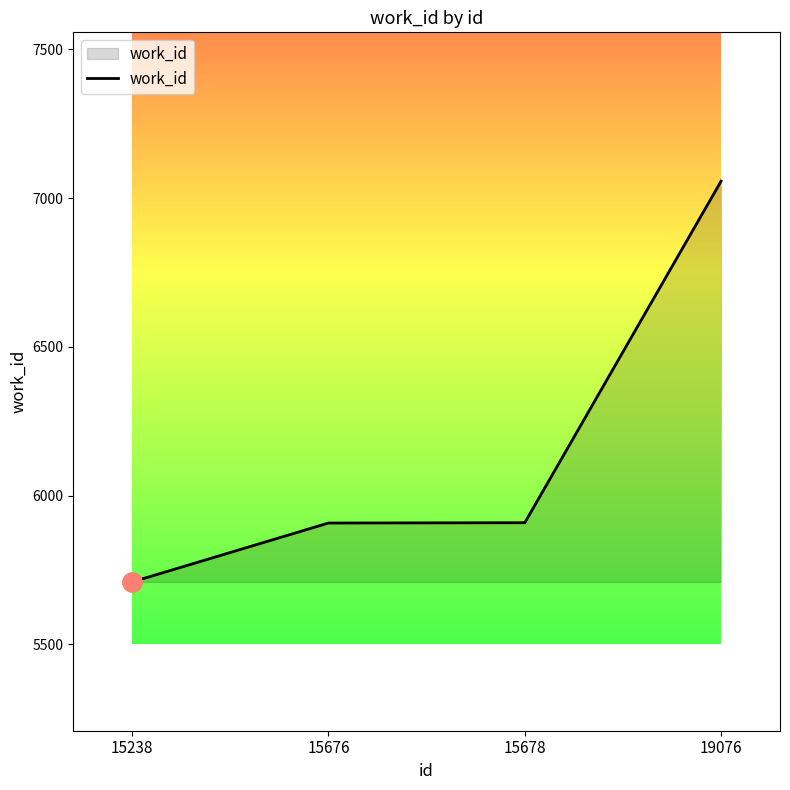

True or false: the data shows 5909 at 15678.

True